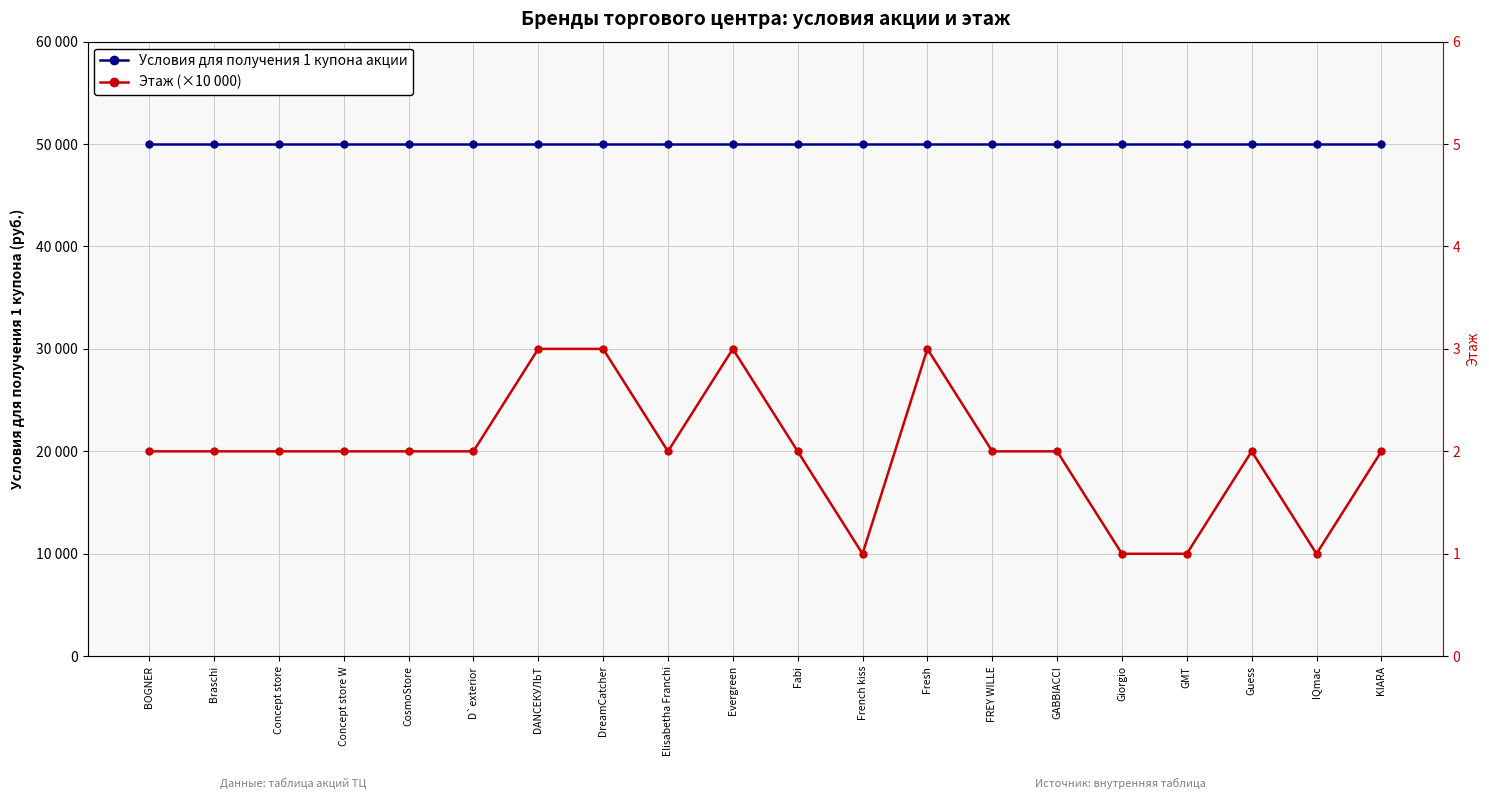

At which category is the sum across all series the highest?

DANCEКУЛЬТ